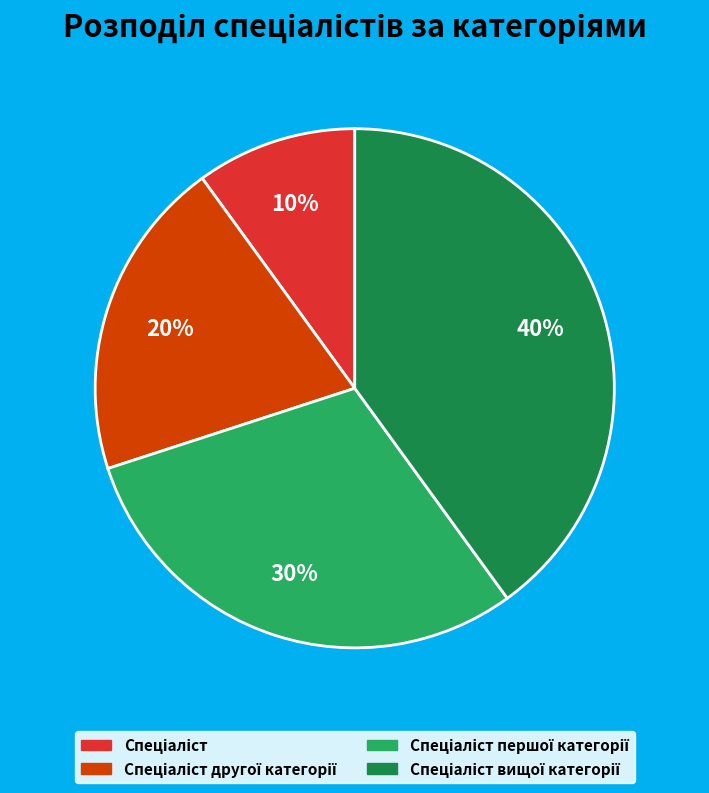

To the nearest percent, what is the average slice percentage?

25%